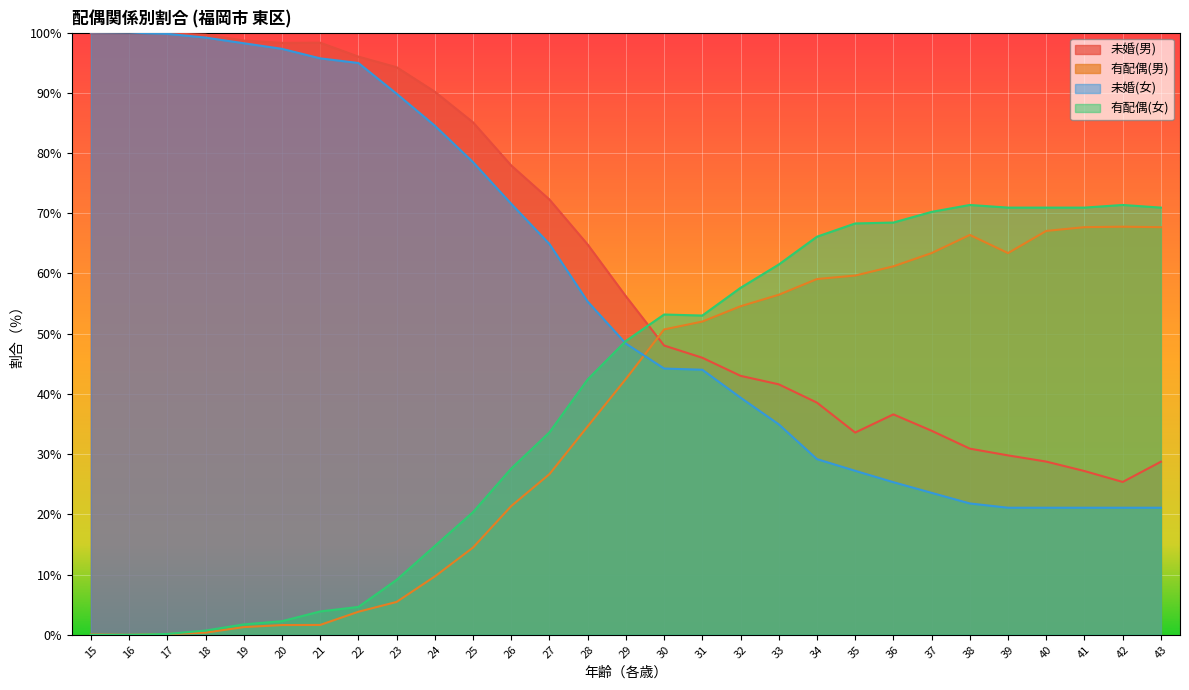

What is the average value of the 有配偶(男) series?

35.2